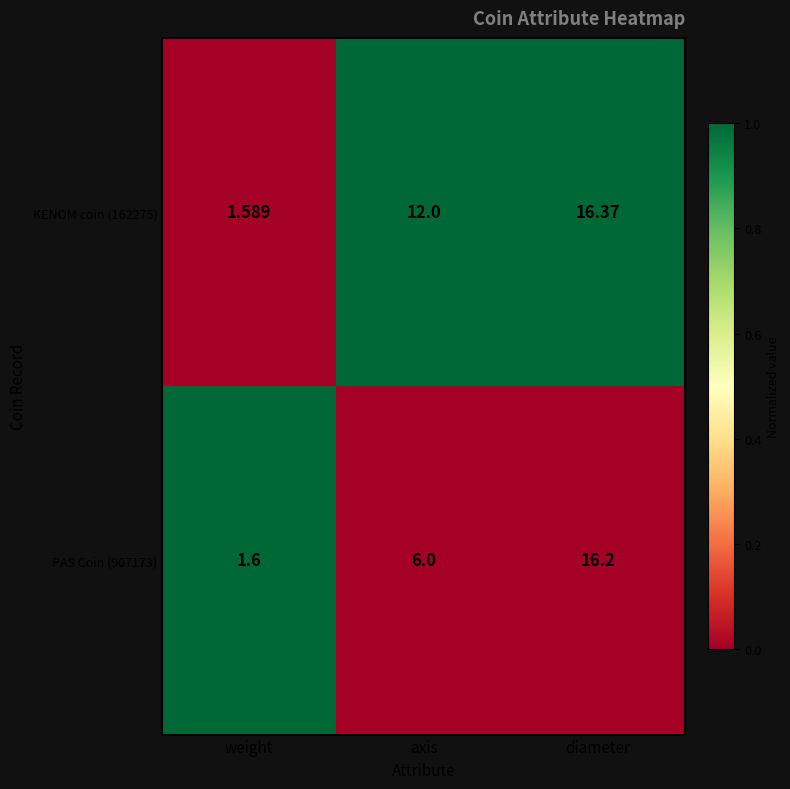

How many series are shown in this chart?

2